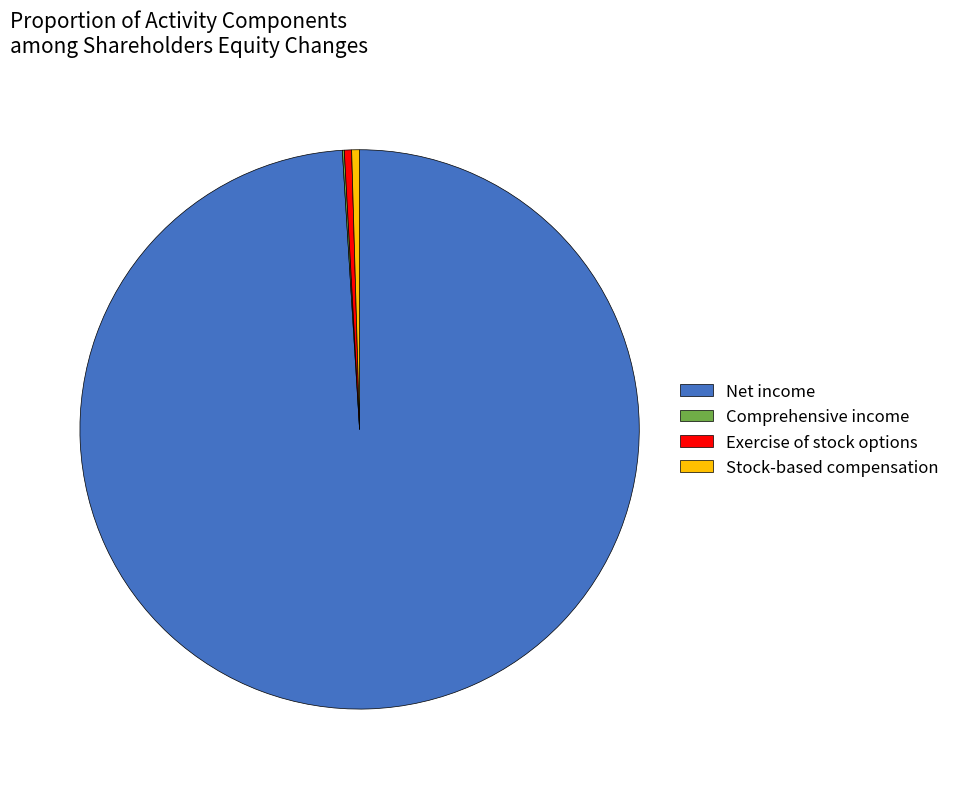

What is the largest slice in the pie chart?

Net income